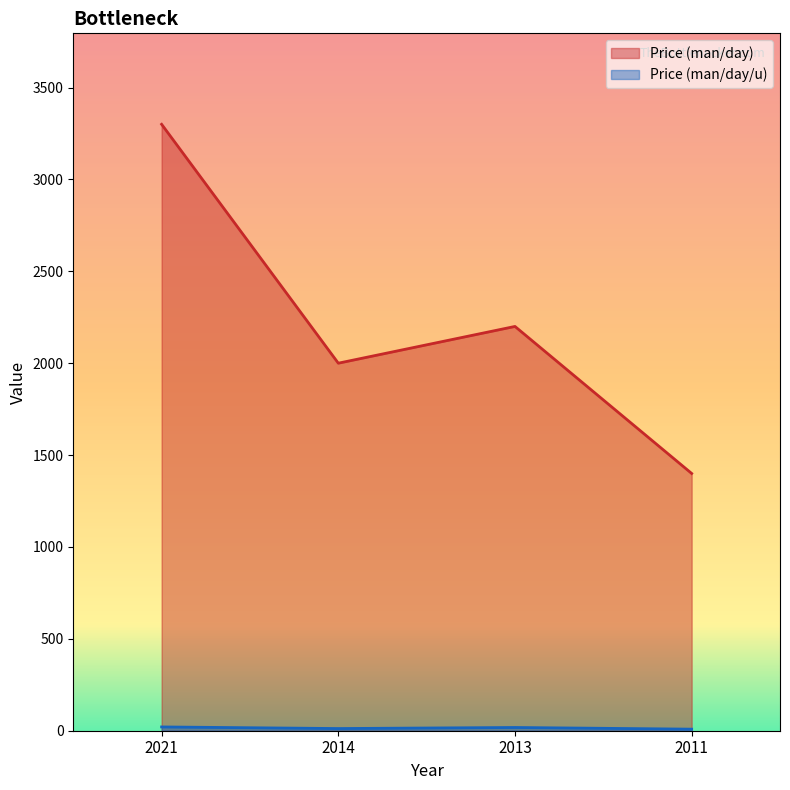

Which series has the largest range (max minus min)?

Price (man/day)